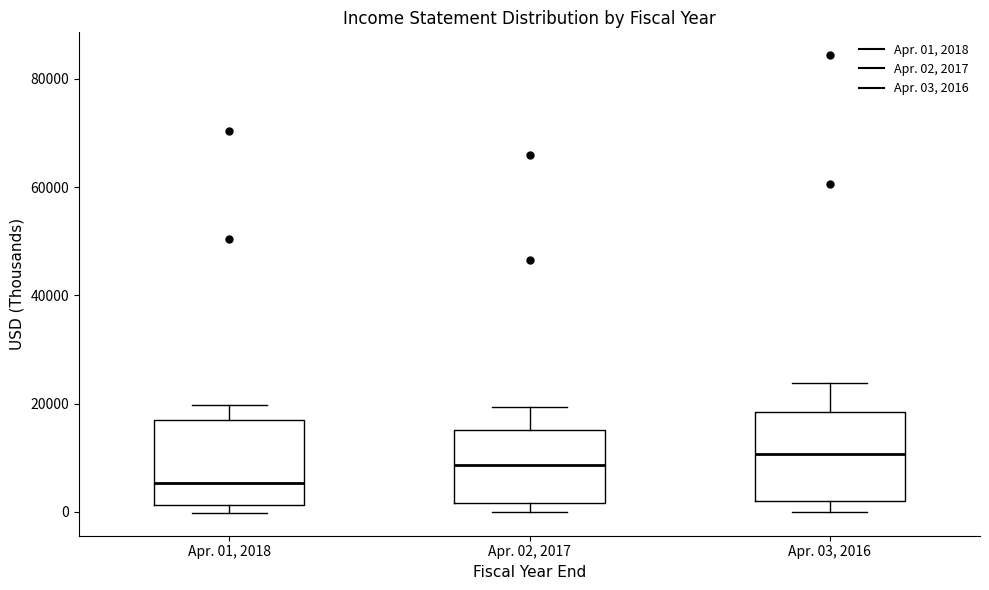

Reading left to right, read every box against the y-axis: the position of its median line, the range the box covers, and the ends of its whiskers. The values are not printed on the chart, so give them approximately, as read against the axis.

Apr. 01, 2018: median 6000, box 2000 to 18000, whiskers 0 to 20000
Apr. 02, 2017: median 8000, box 2000 to 16000, whiskers 0 to 20000
Apr. 03, 2016: median 10000, box 2000 to 18000, whiskers 0 to 24000